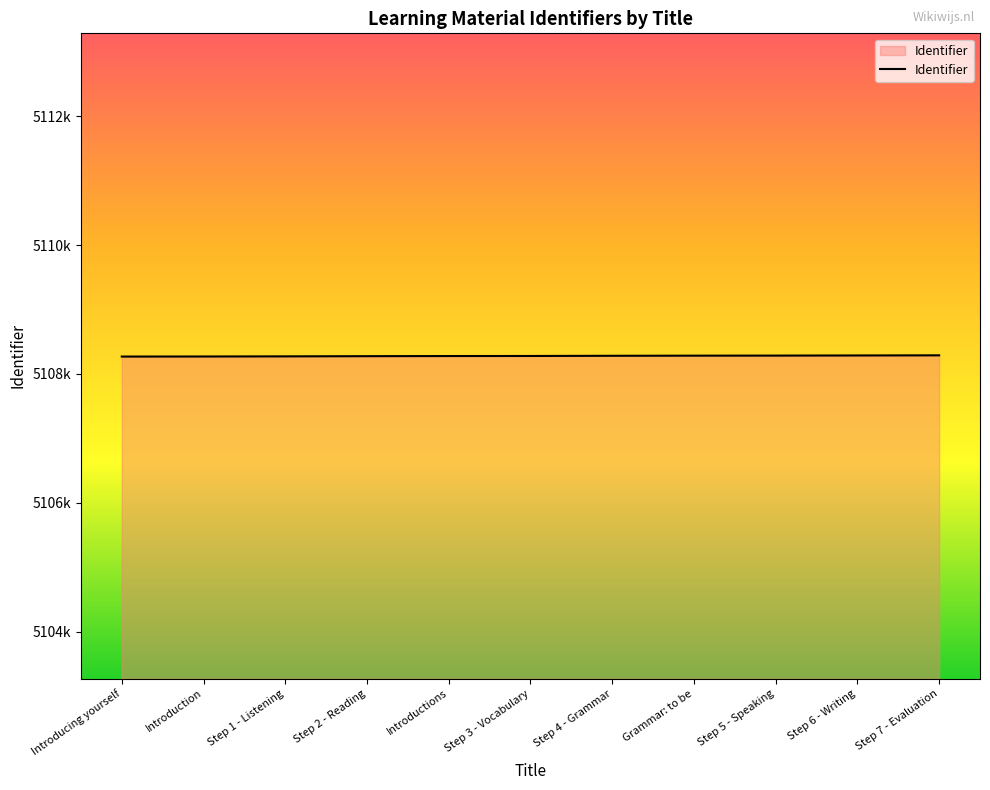

Does the chart have visible grid lines?

No